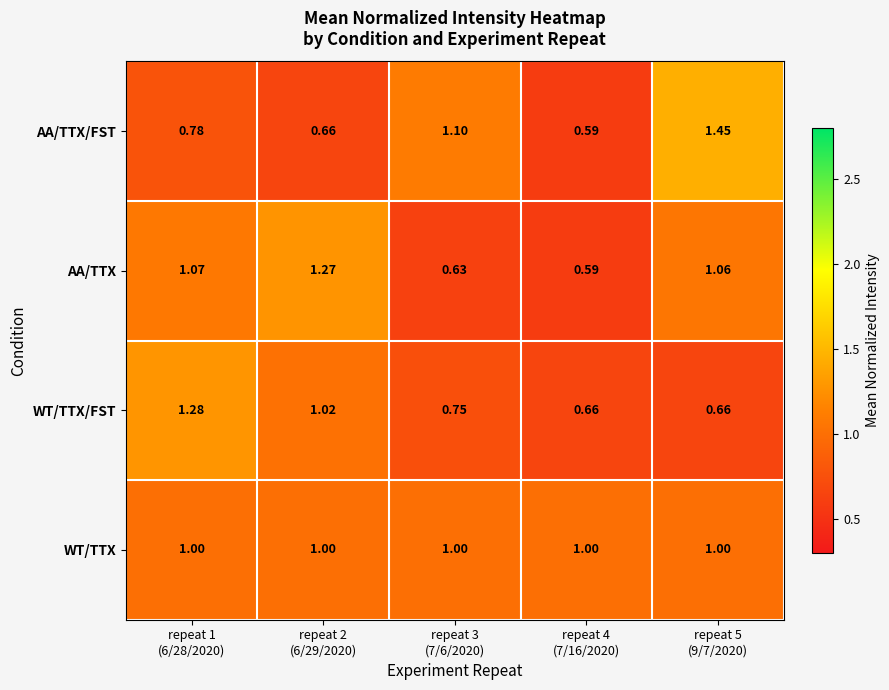

Which series has the largest total across all categories?

WT/TTX